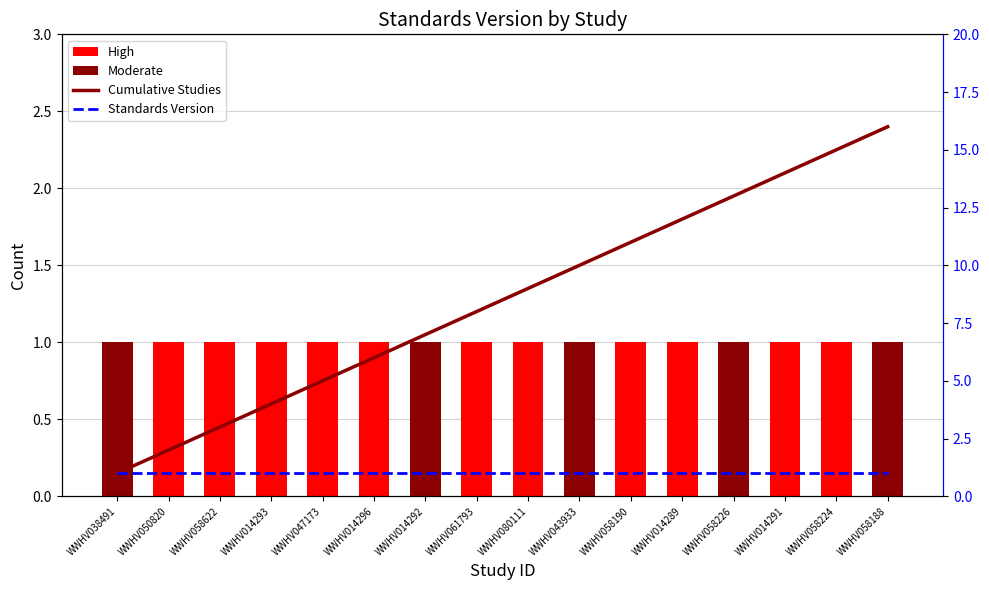

Rank the categories by Standards Version value from highest to lowest.

WWHV038491, WWHV050820, WWHV058622, WWHV014293, WWHV047173, WWHV014296, WWHV014292, WWHV061793, WWHV080111, WWHV043933, WWHV058190, WWHV014289, WWHV058226, WWHV014291, WWHV058224, WWHV058188